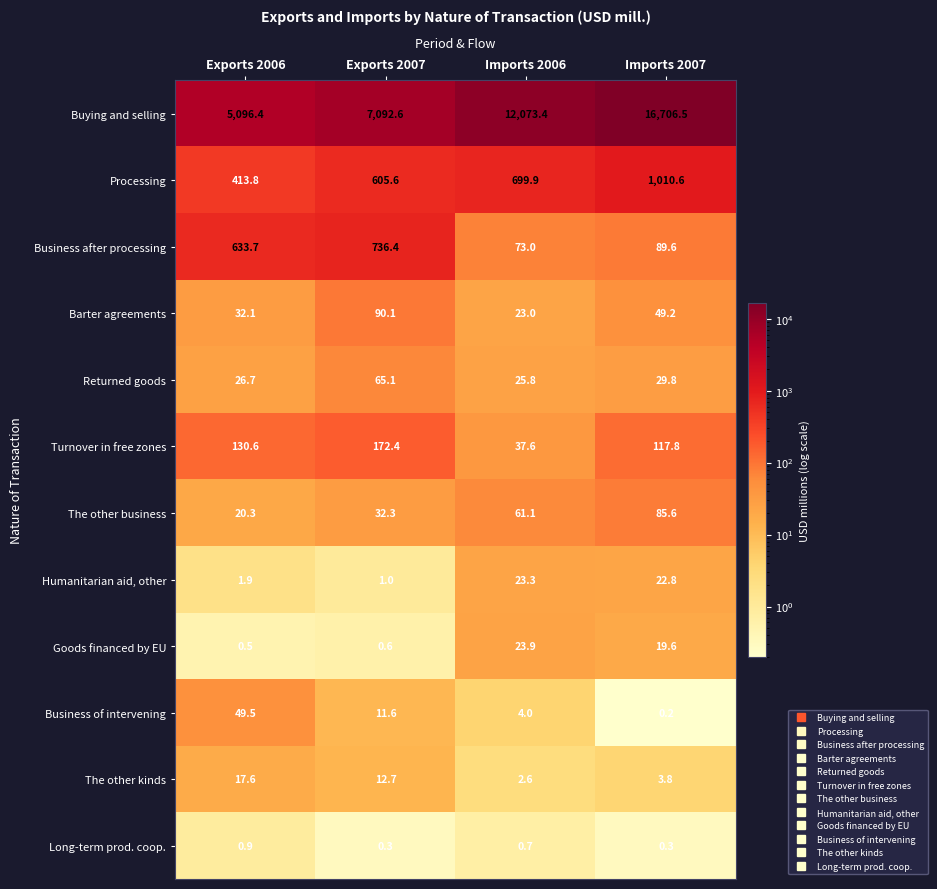

List the series in order of their peak value, highest first.

Buying and selling, Processing, Business after processing, Turnover in free zones, Barter agreements, The other business, Returned goods, Business of intervening, Goods financed by EU, Humanitarian aid, other, The other kinds, Long-term prod. coop.